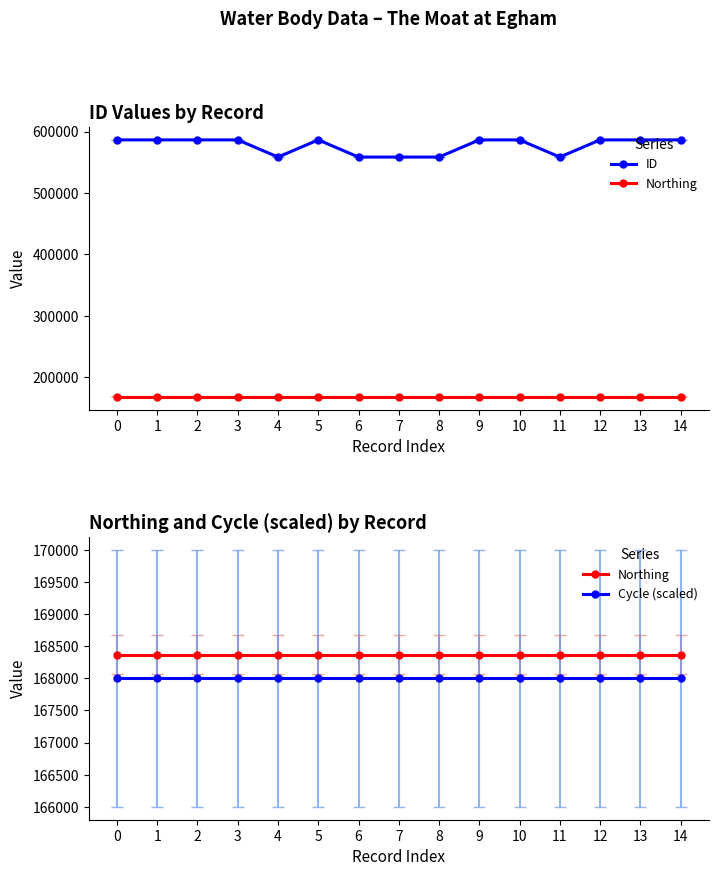

True or false: Northing has more than 0 points higher than both neighbors.

False